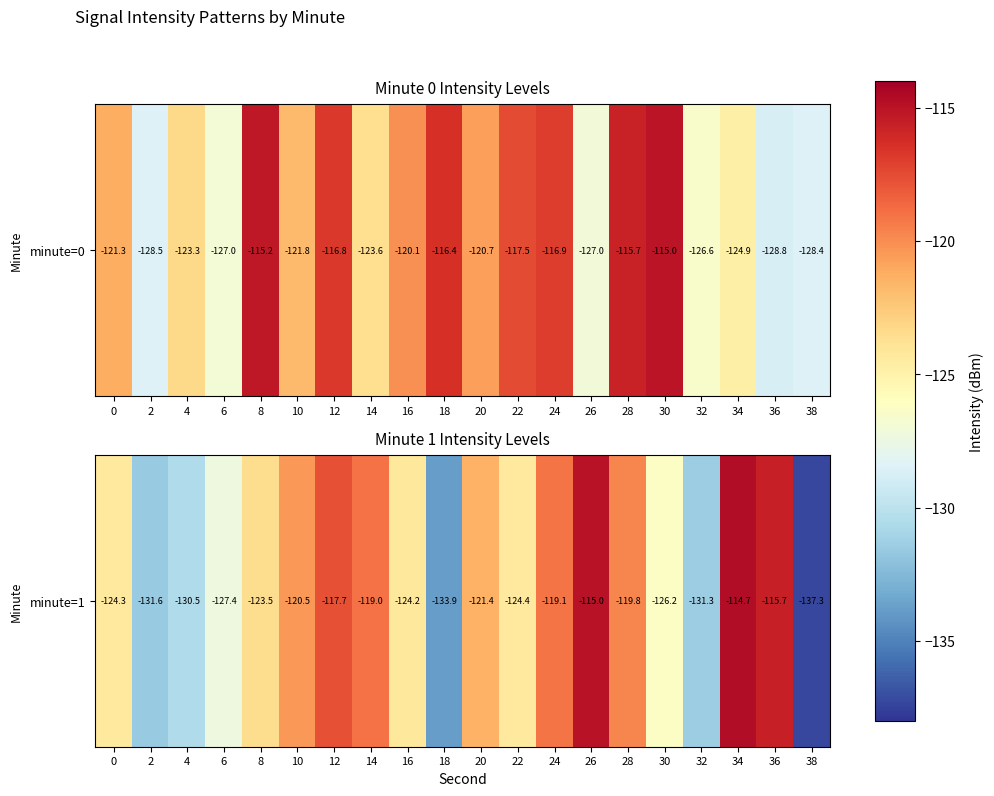

Rank the categories by value from highest to lowest.

34, 26, 36, 12, 14, 24, 28, 10, 20, 8, 16, 0, 22, 30, 6, 4, 32, 2, 18, 38